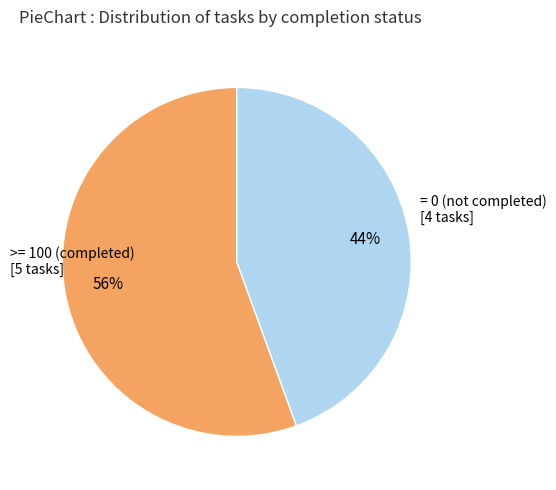

How many slices are in this pie chart?

2